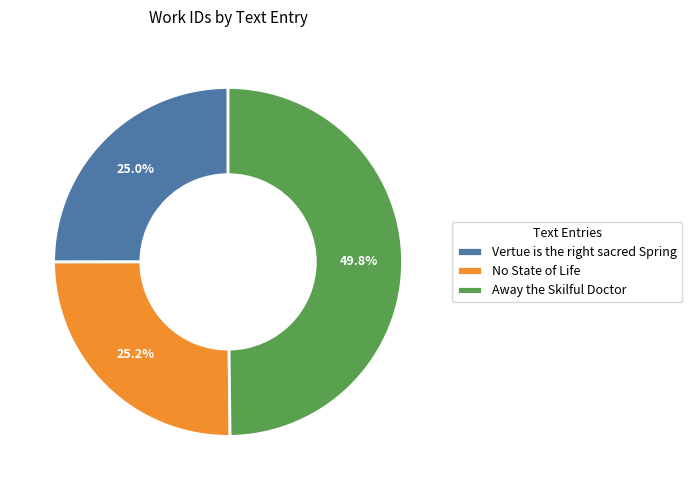

Which category has the biggest portion of the pie?

Away the Skilful Doctor